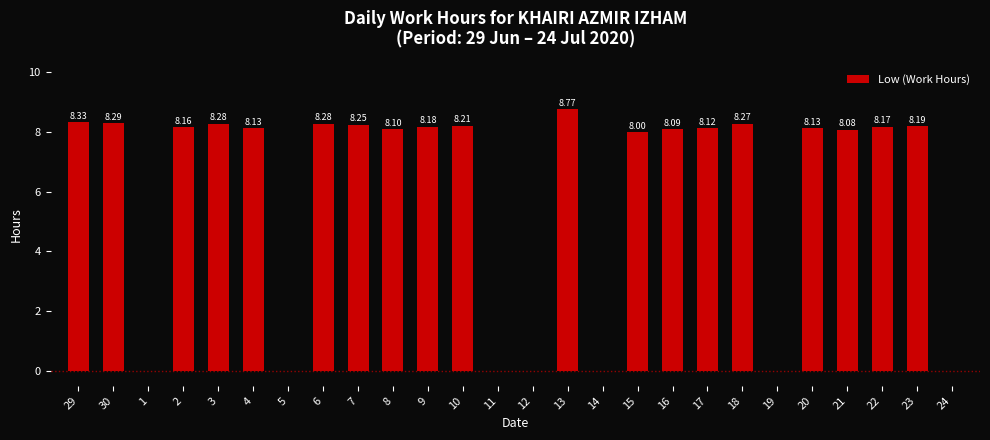

What is the sum of all values?

156.0